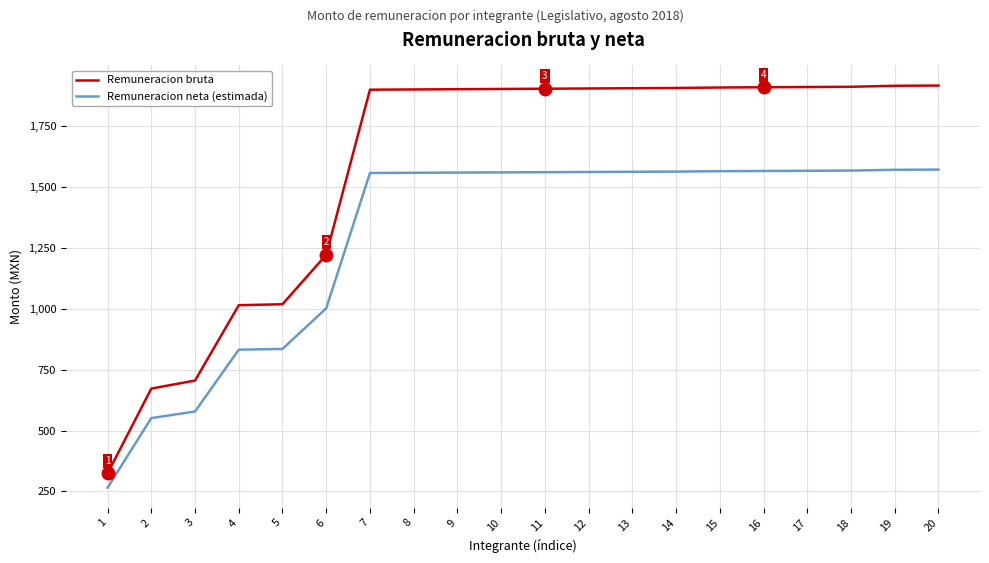

How many values in the Remuneracion neta (estimada) series exceed 1559?

10